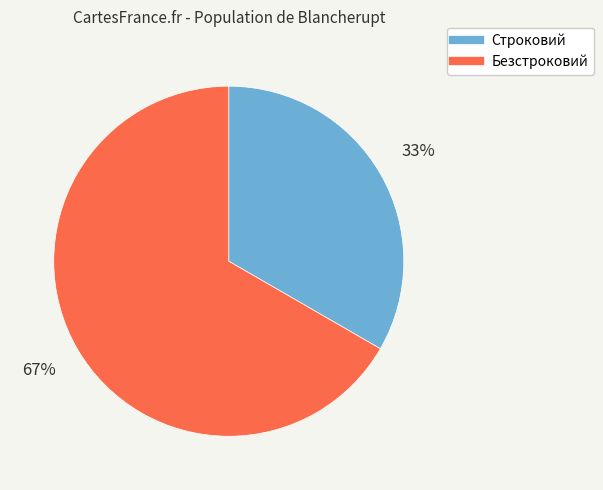

Is the sum of Строковий and Безстроковий greater than half?

Yes